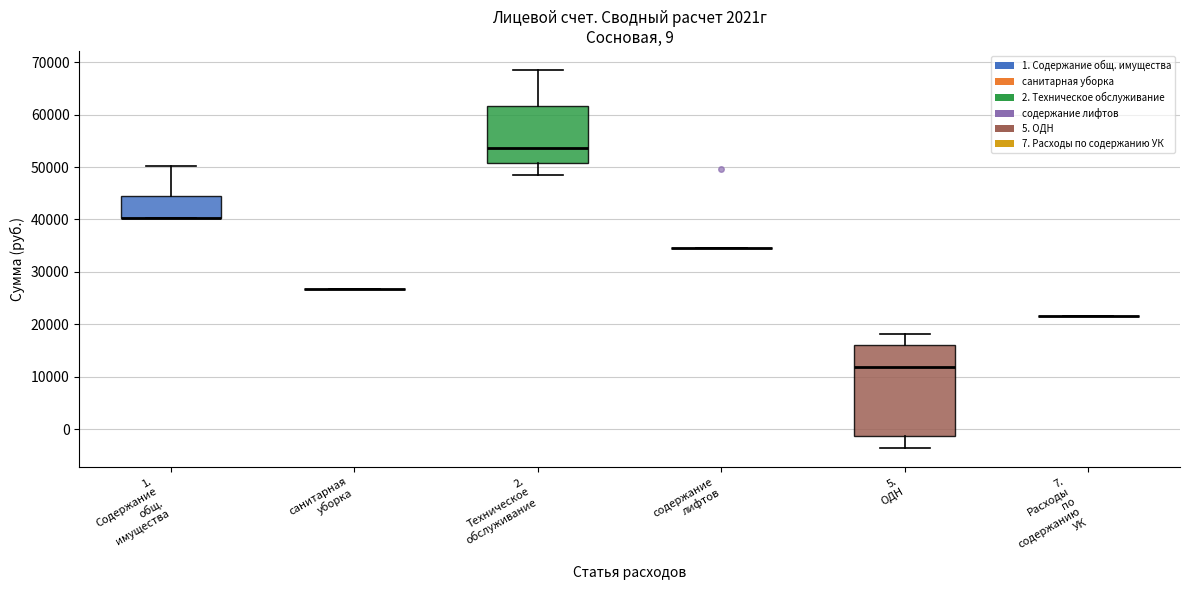

Which box is the tallest, from its lower edge to its upper edge?

5. ОДН